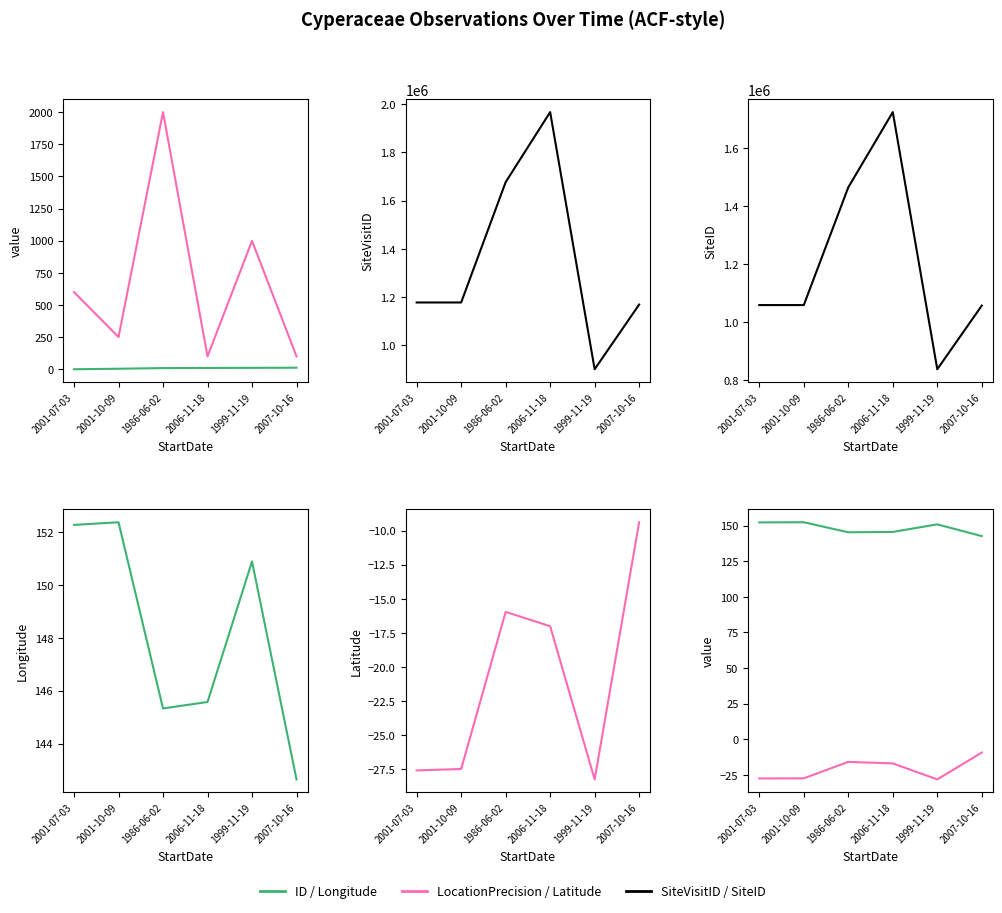

True or false: SiteVisitID has a value of 1169550.0 at 2007-10-16.

True